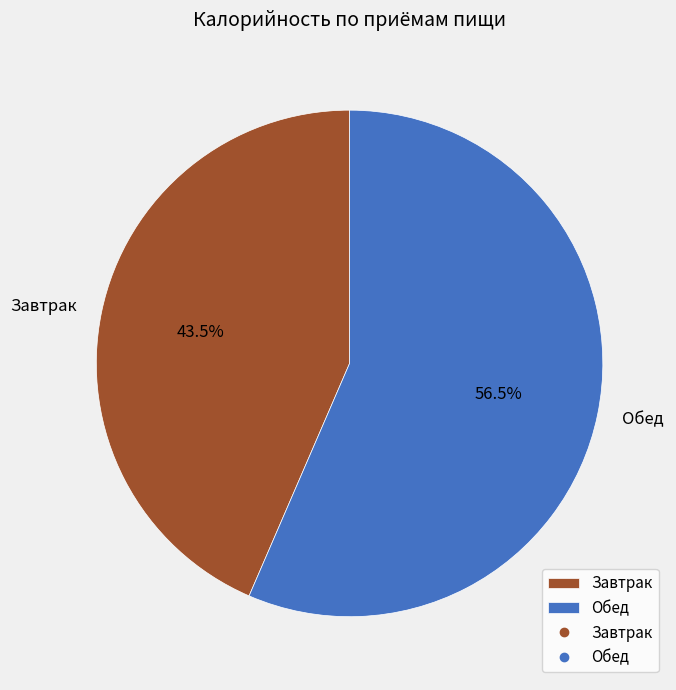

To the nearest percent, what is the average slice percentage?

50%